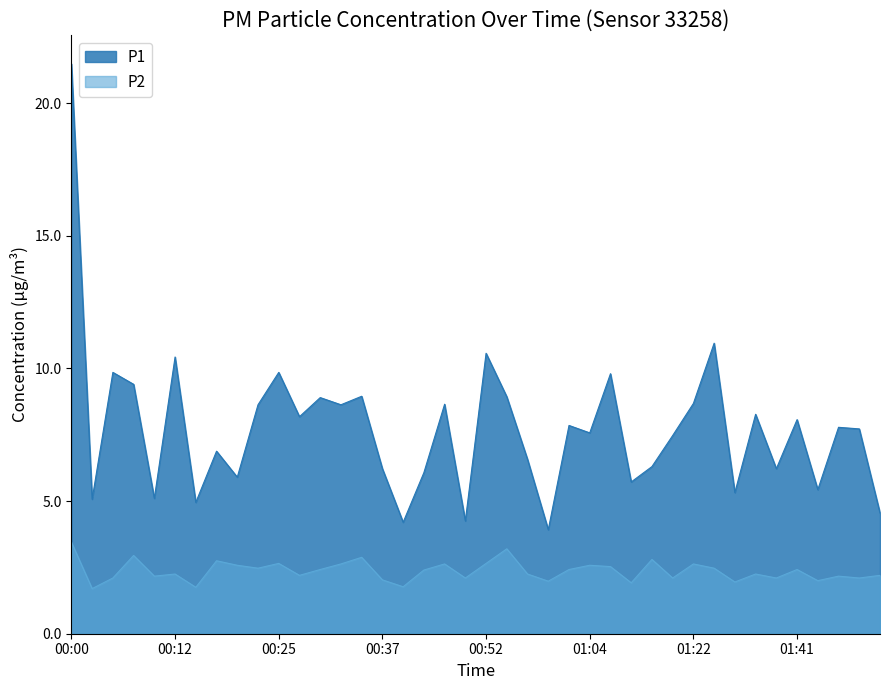

Reading left to right, list all the values displayed in this chart.

P1: 21.5	5.1	9.8	9.4	5.1	10.4	5.0	6.9	5.9	8.6	9.8	8.2	8.9	8.6	8.9	6.2	4.2	6.1	8.7	4.2	10.6	8.9	6.6	3.9	7.8	7.6	9.8	5.7	6.3	7.5	8.7	10.9	5.3	8.3	6.2	8.1	5.4	7.8	7.7	4.5
P2: 3.5	1.7	2.1	3.0	2.2	2.2	1.8	2.8	2.6	2.5	2.6	2.2	2.4	2.6	2.9	2.0	1.8	2.4	2.6	2.1	2.6	3.2	2.2	2.0	2.4	2.6	2.5	1.9	2.8	2.1	2.6	2.5	1.9	2.2	2.1	2.4	2.0	2.2	2.1	2.2